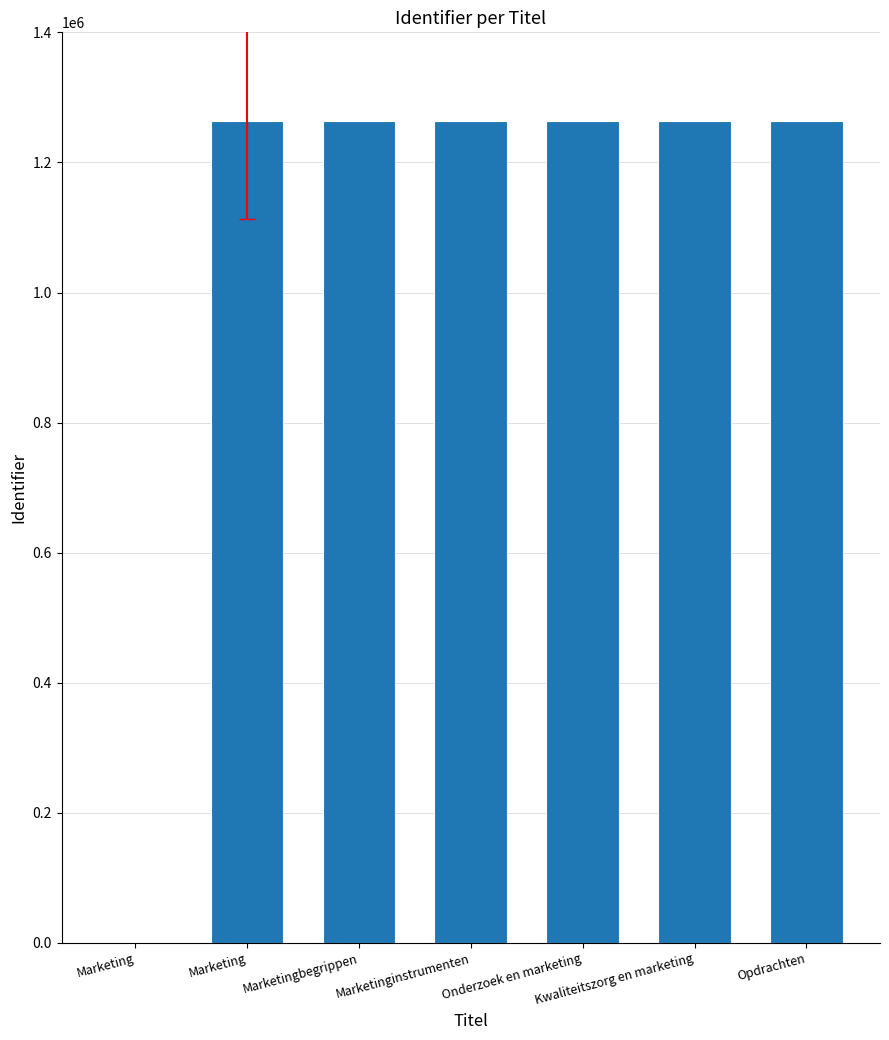

Which label corresponds to the smallest value in the chart?

Marketing